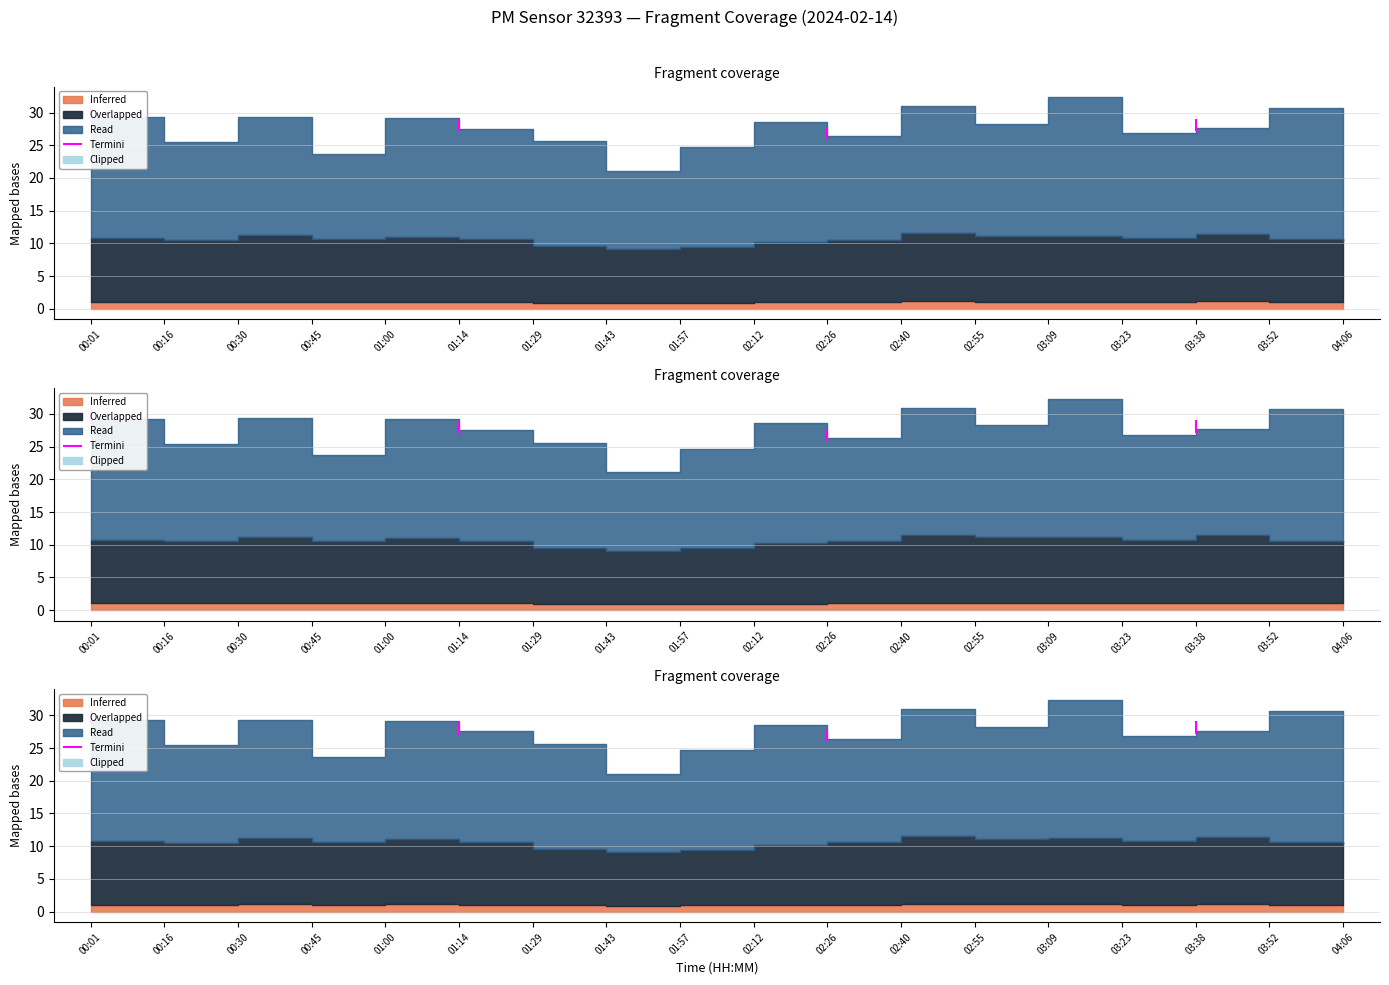

The value of P2 at 00:01 is 17.7. True or false?

True